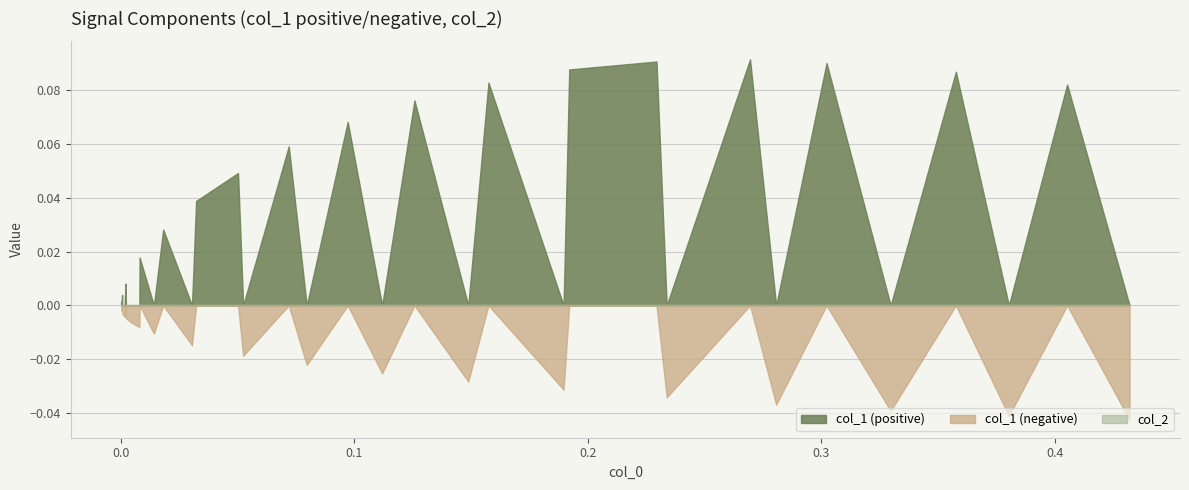

At which category is the sum across all series the highest?

32